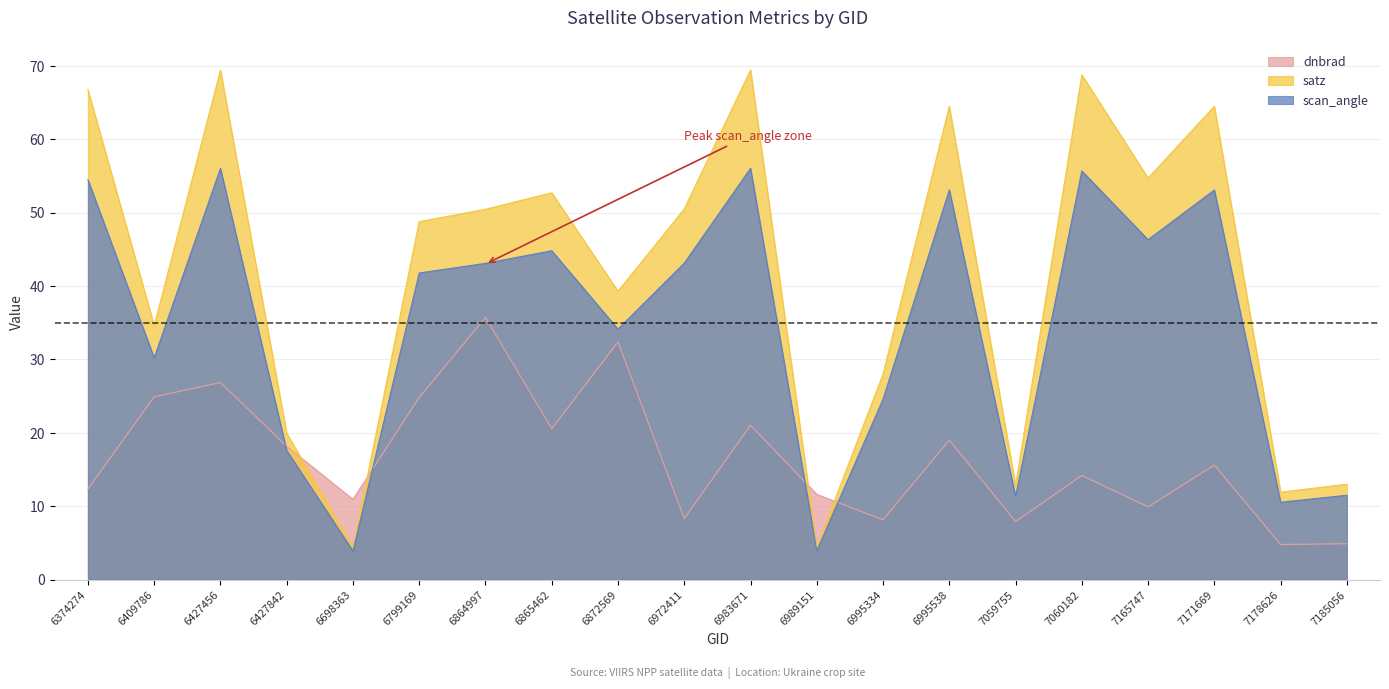

What is the highest value of the satz series?

69.4